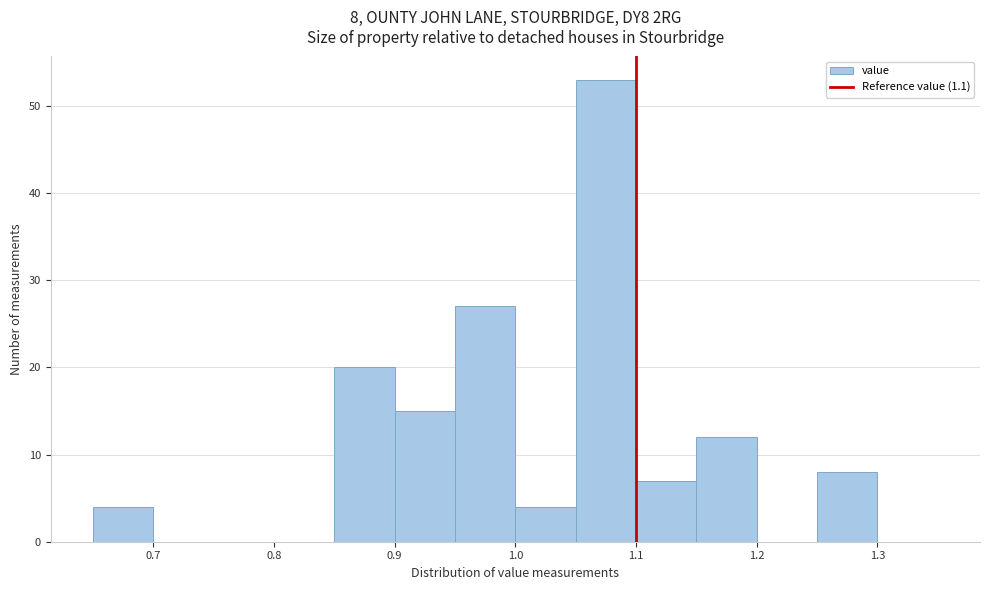

Which range on the x-axis has the tallest bar?

1.05 to 1.10